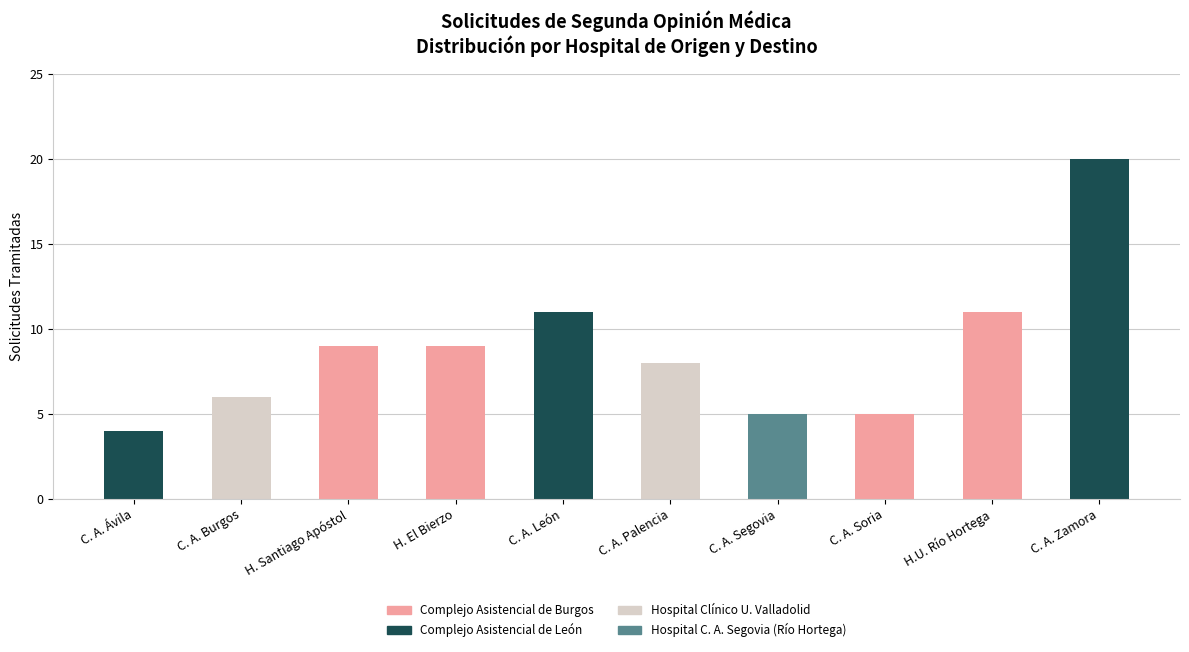

True or false: Complejo Asistencial de Burgos has a value of 4 at H.U. Río Hortega.

False